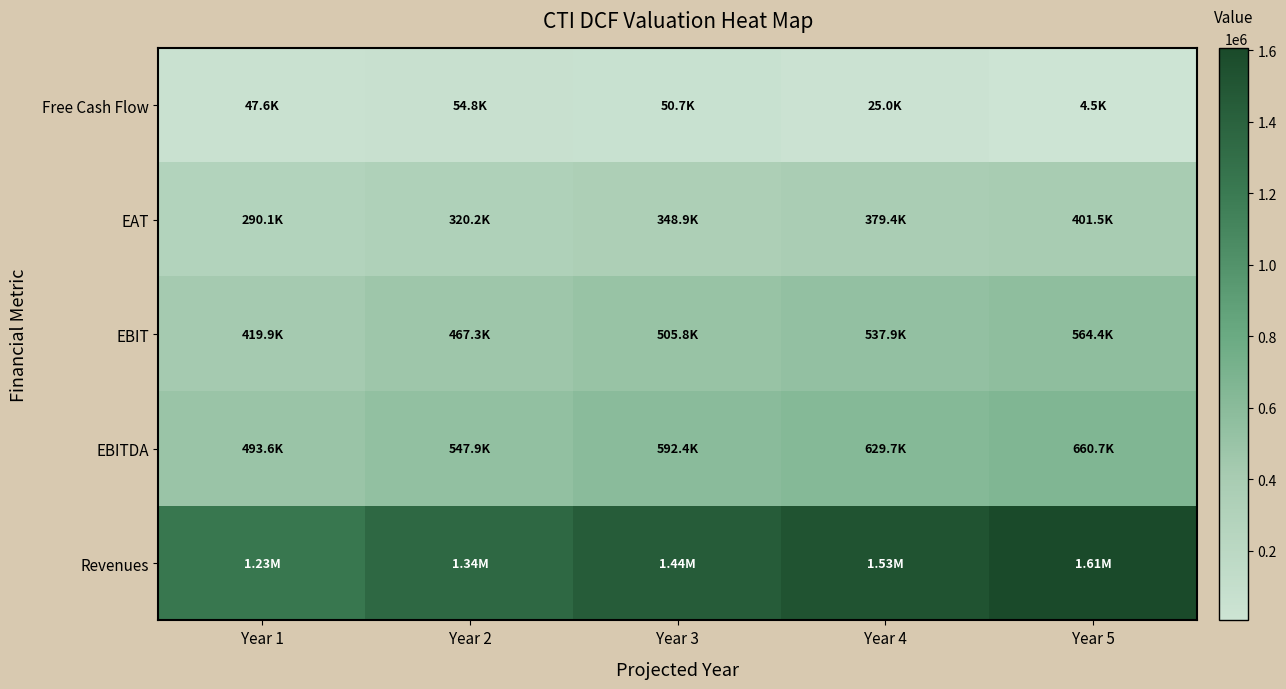

At how many categories does at least one series exceed 111056?

5